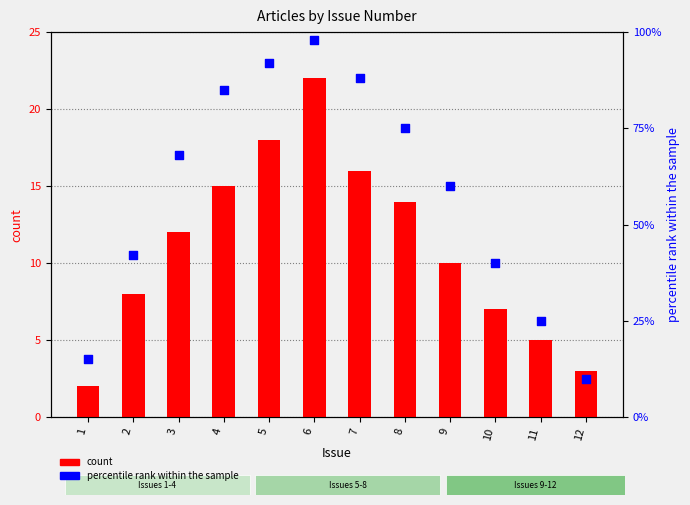

At how many categories does at least one series exceed 65?

6